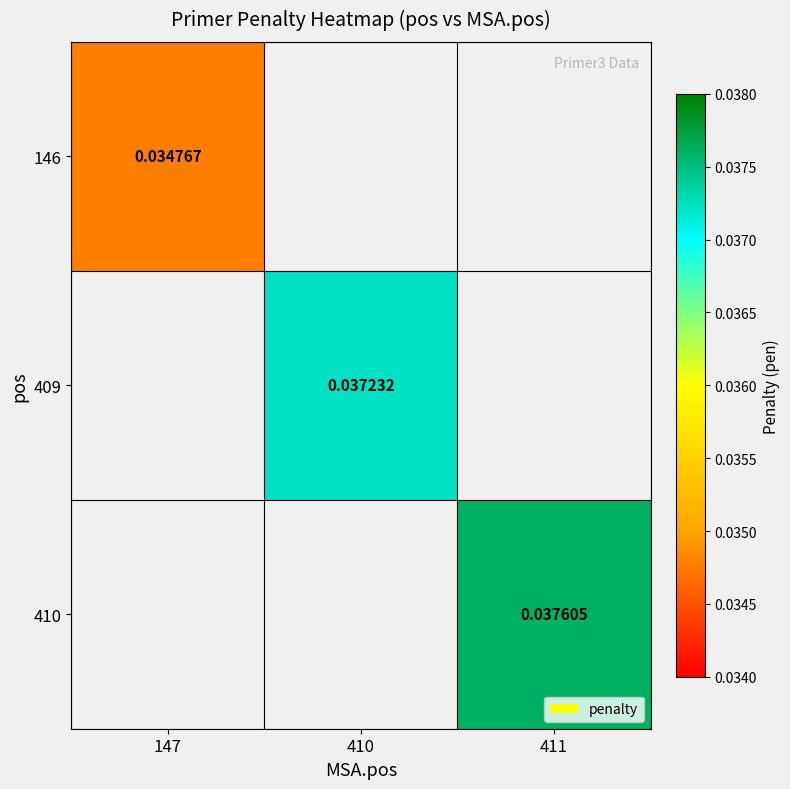

Which series has the largest range (max minus min)?

146